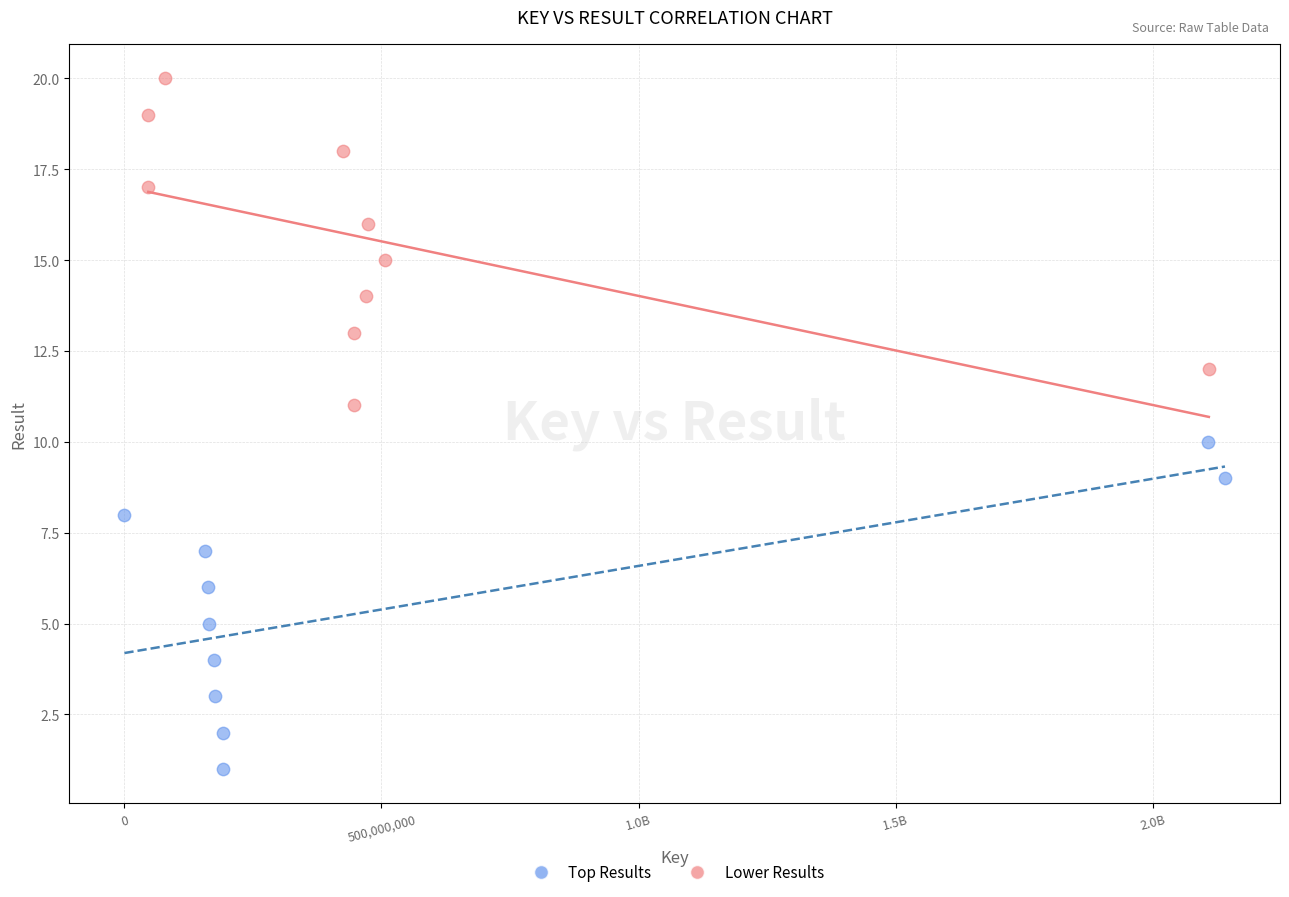

Which series contains the highest Y value?

Lower Results